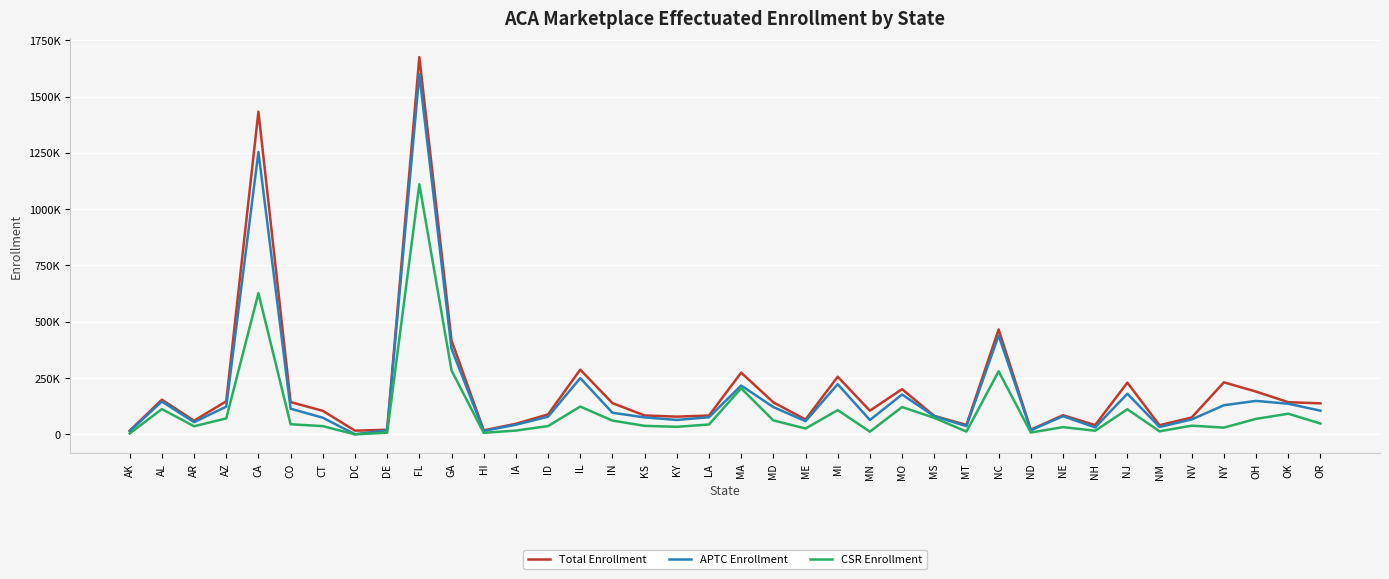

Does the chart have visible grid lines?

Yes